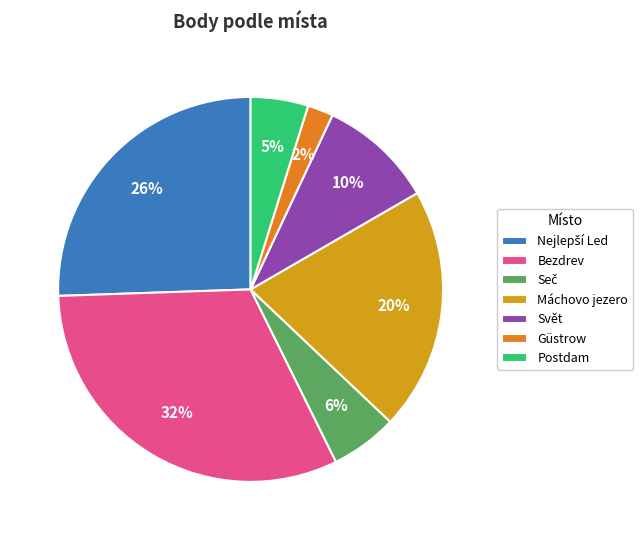

What percentage is the Bezdrev slice, to the nearest percent?

32%